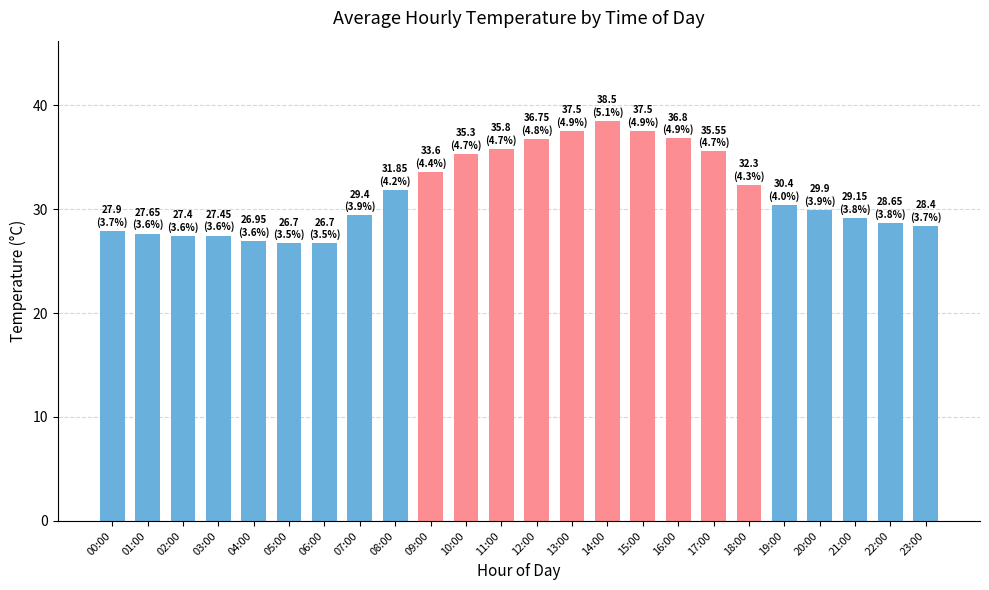

Does the chart contain any negative values?

No